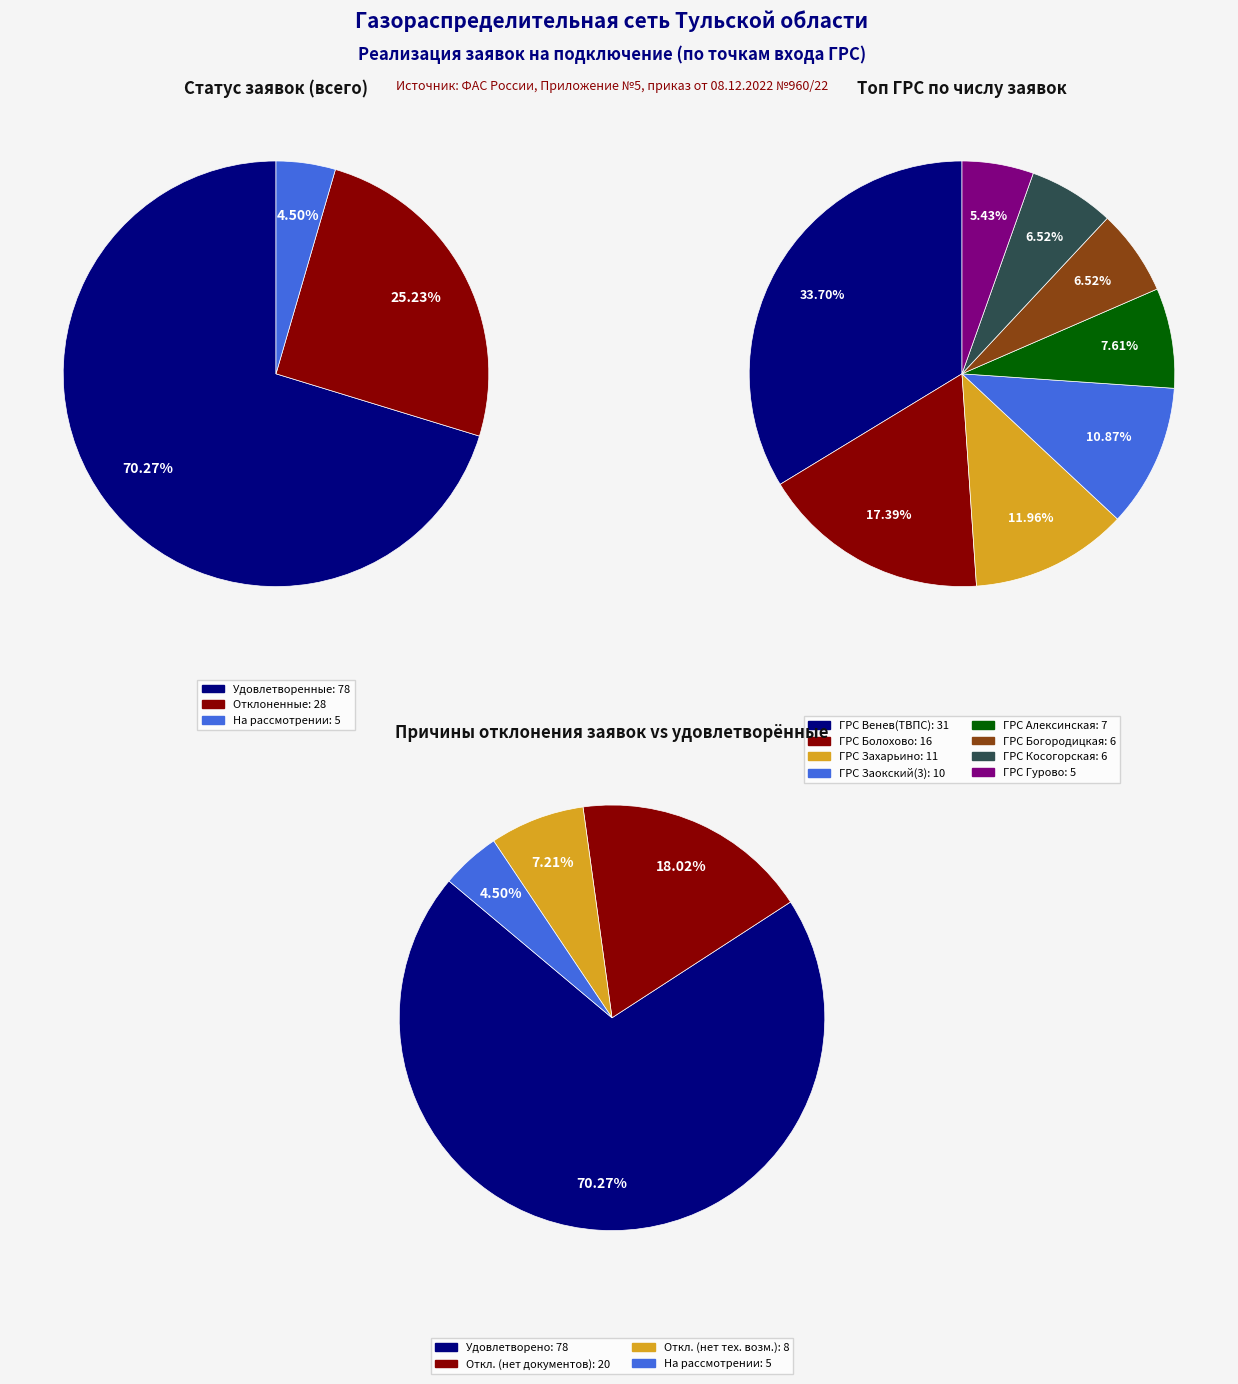

Is it true that ГРС Борисово is 0% of the pie?

True